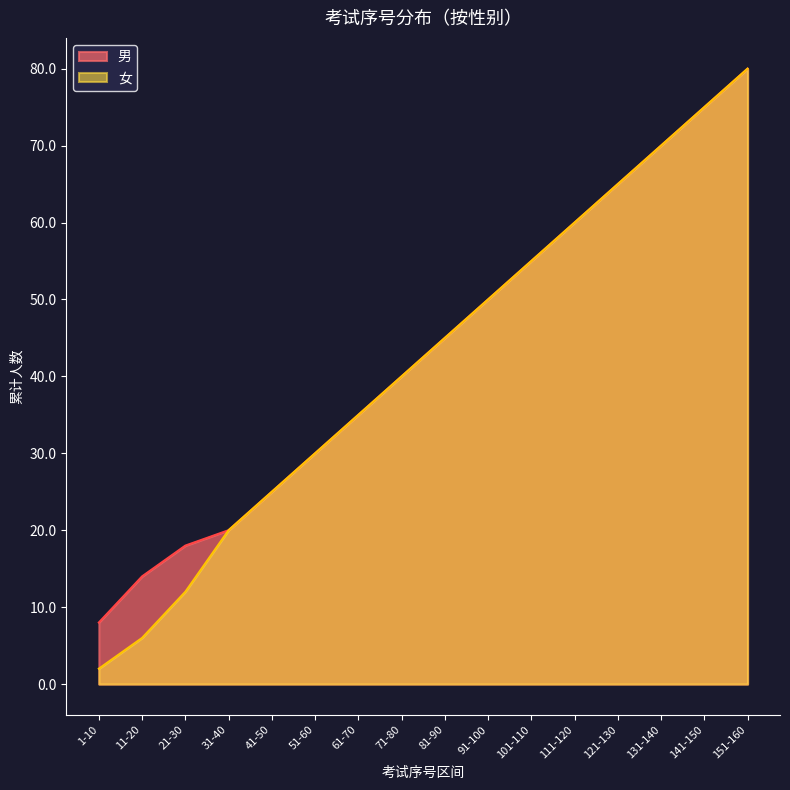

Does the chart display data point markers on the line(s)?

No